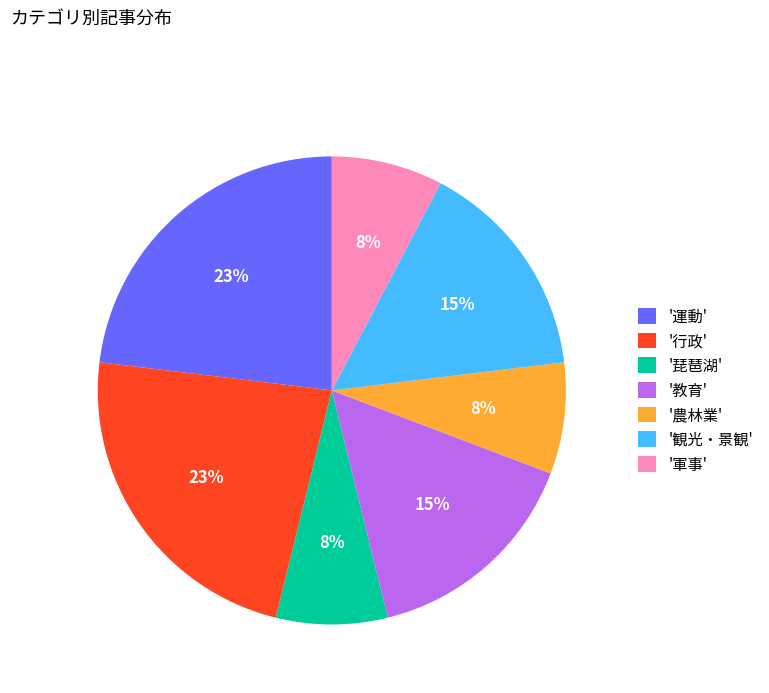

How many segments does this pie chart have?

7